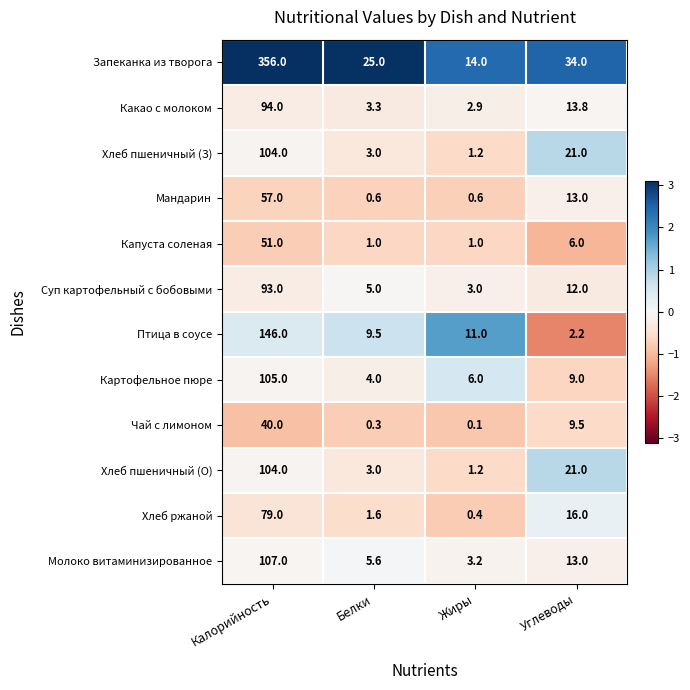

At how many categories does at least one series exceed 0?

4